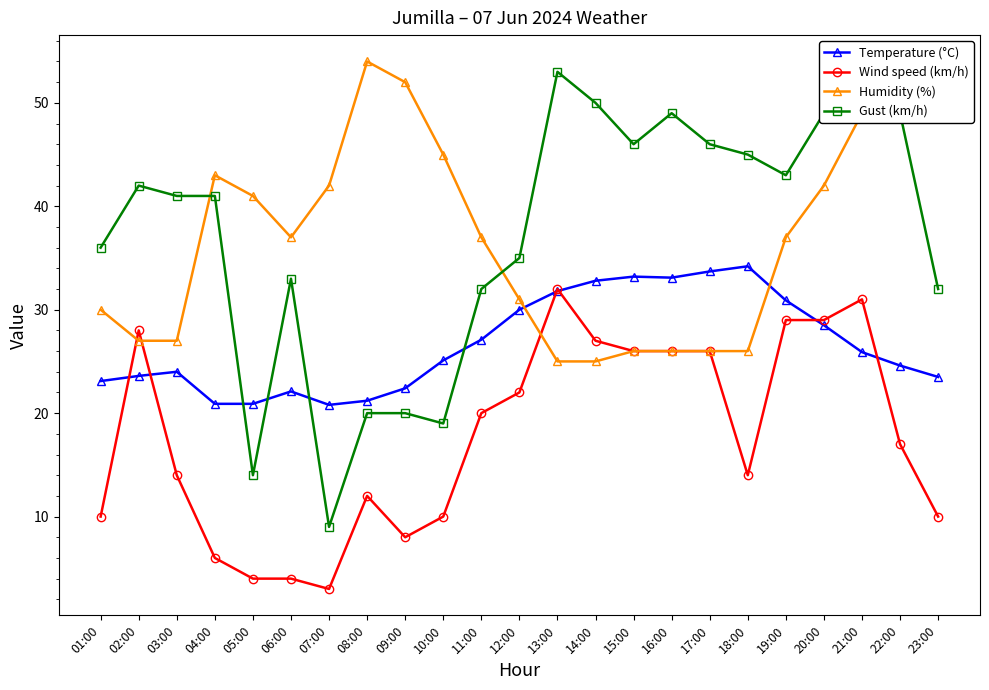

How many values in the Wind speed (km/h) series exceed 17?

11